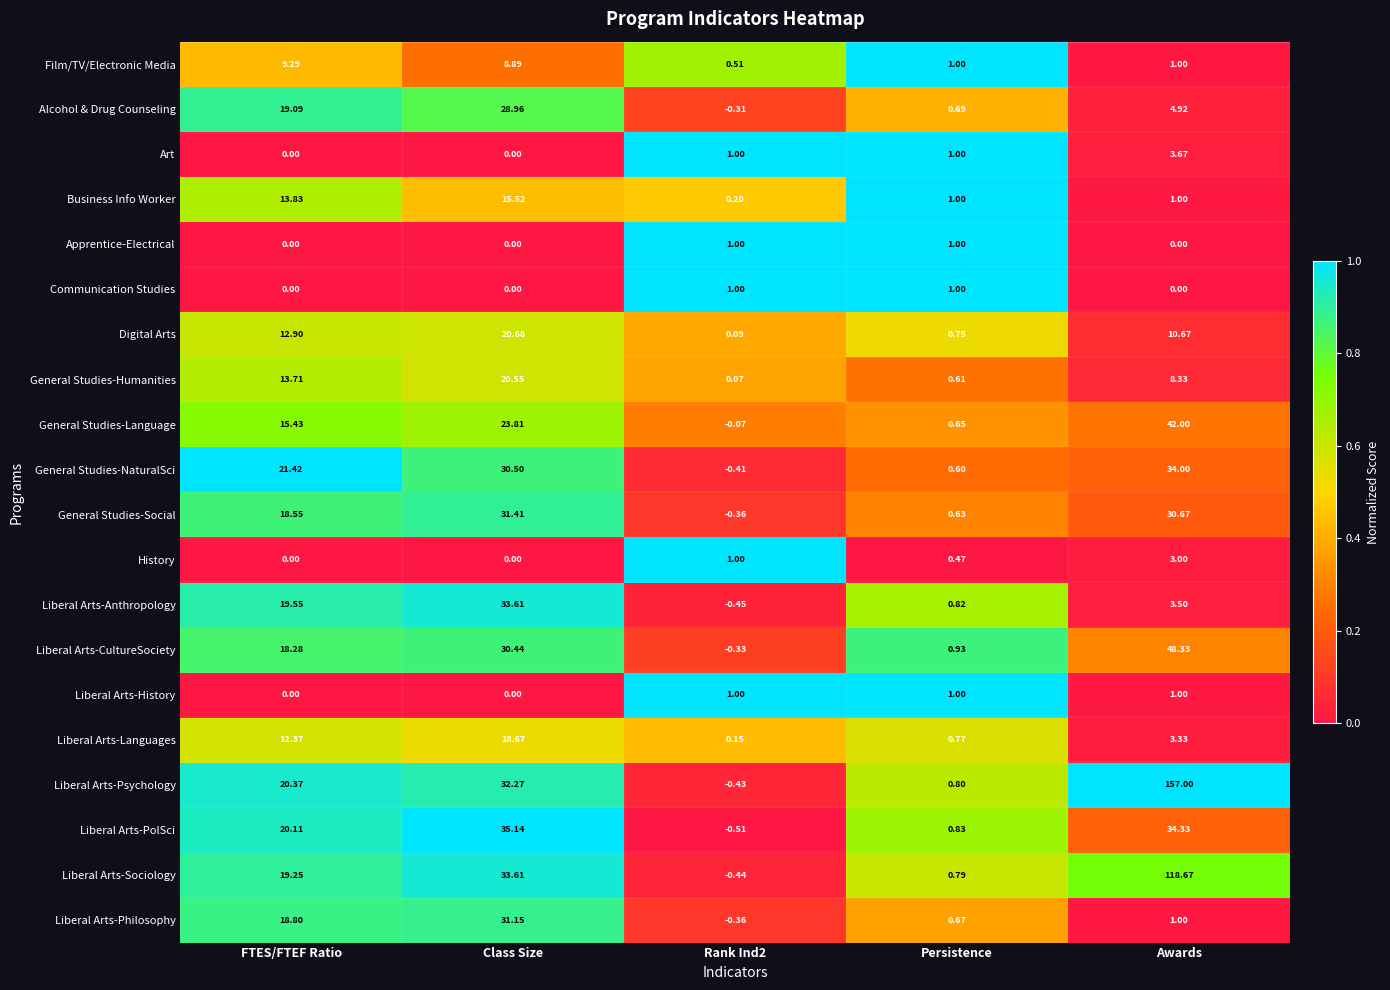

At how many categories does at least one series exceed 0?

5